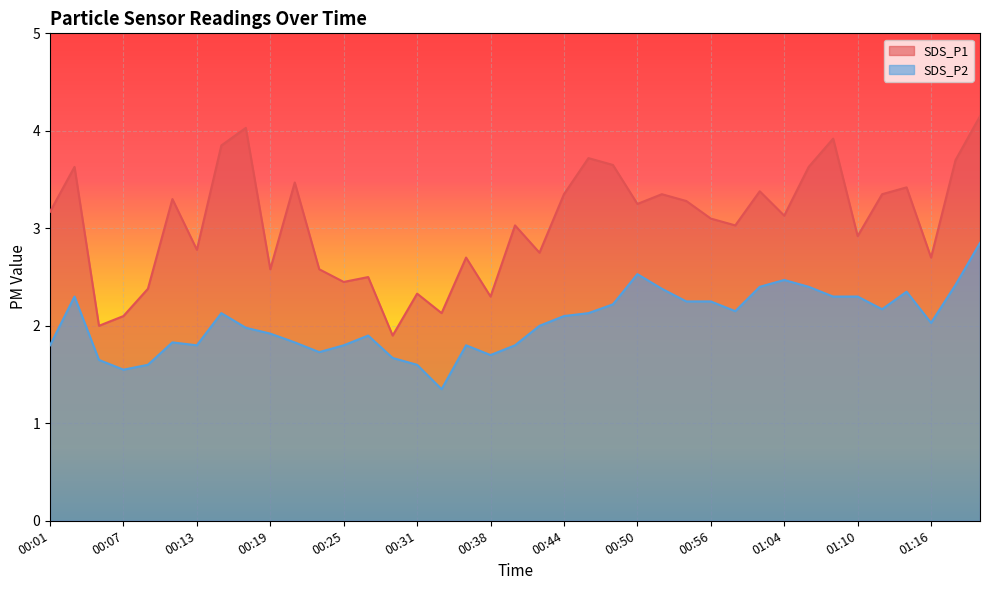

What is the label of the 17th point from the right?

00:46